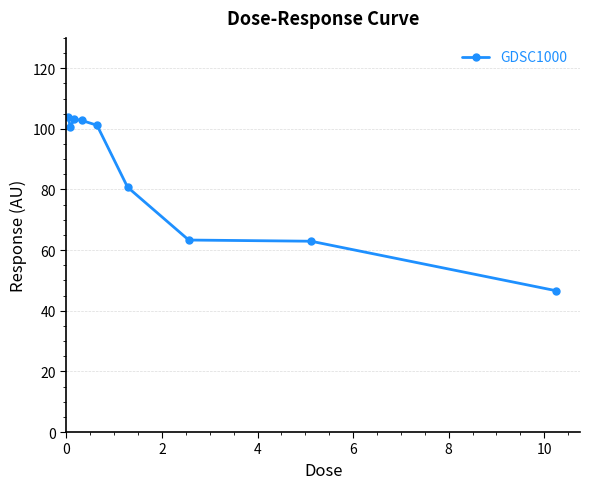

What is the average value?

85.0